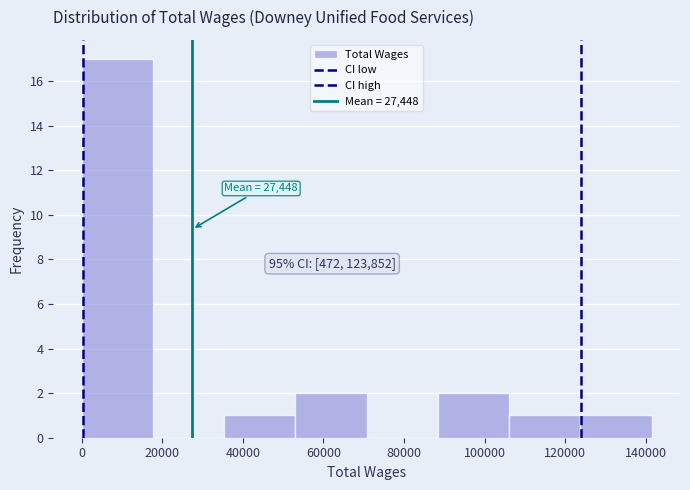

Over which range of the x-axis is the bar tallest?

0 to 18000